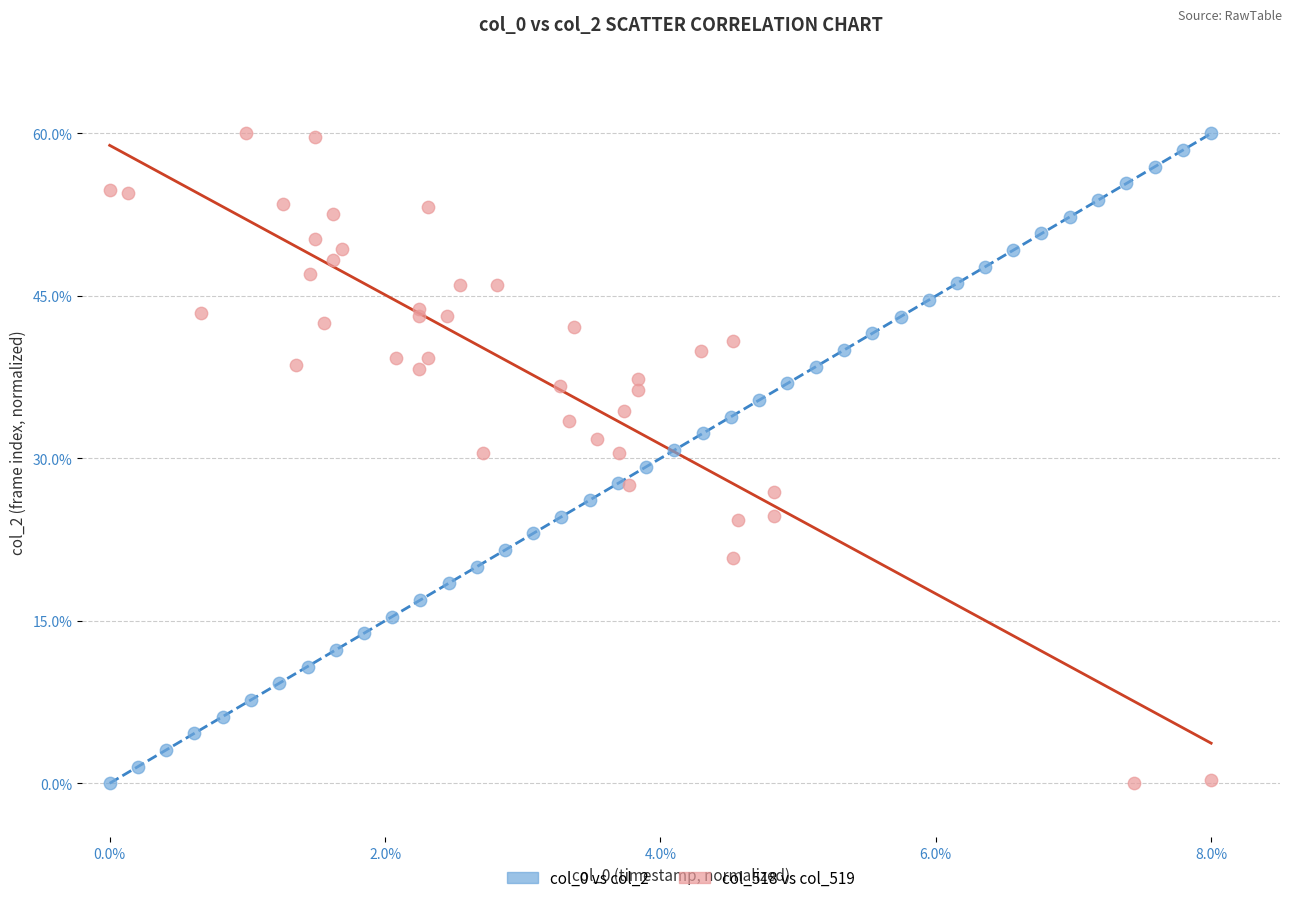

What are all the series names shown in the legend?

col_0 vs col_2, col_518 vs col_519